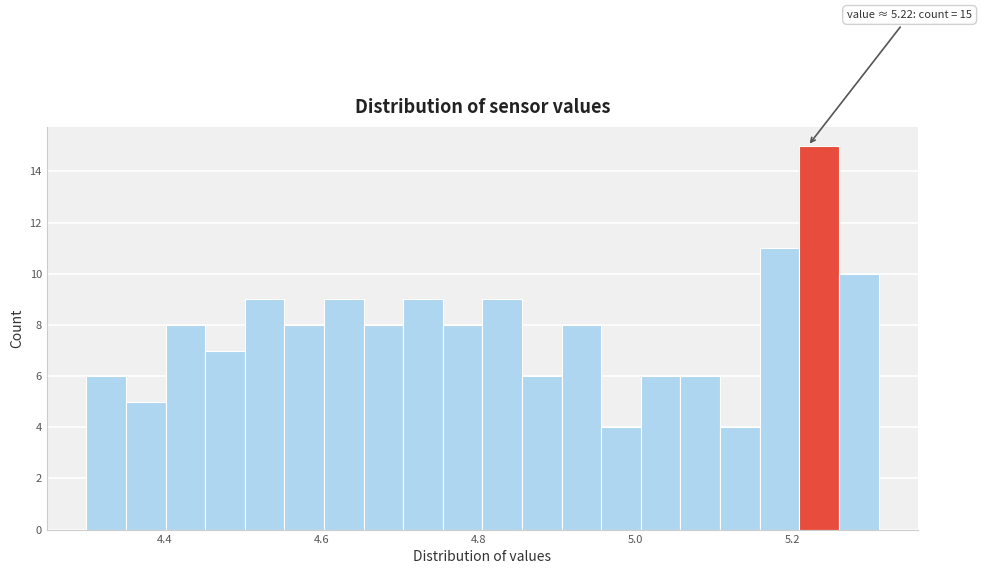

Read against the x-axis, roughly where is the centre of the tallest bar?

5.24